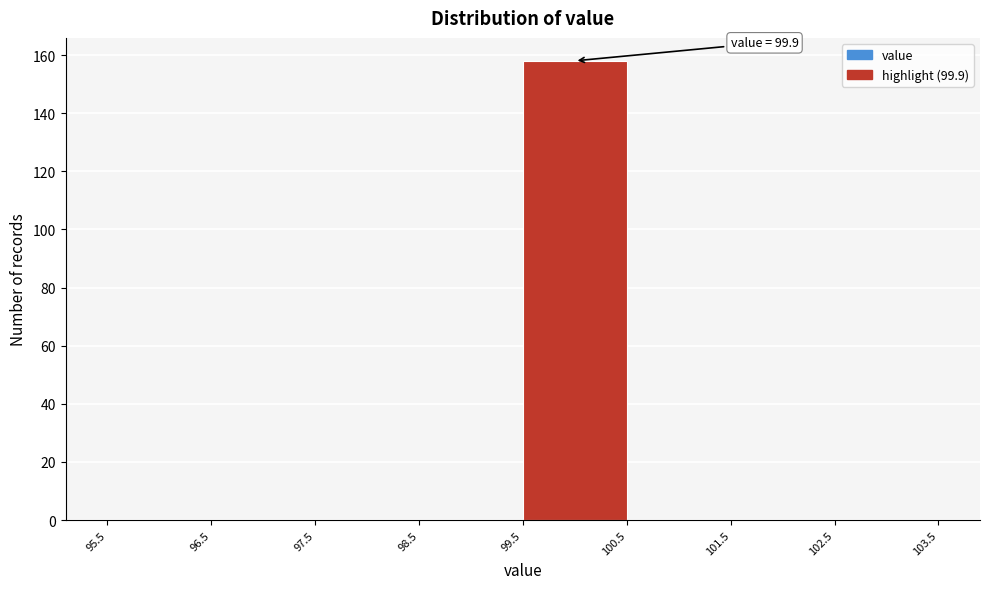

Over which range of the x-axis is the bar tallest?

99.5 to 100.5